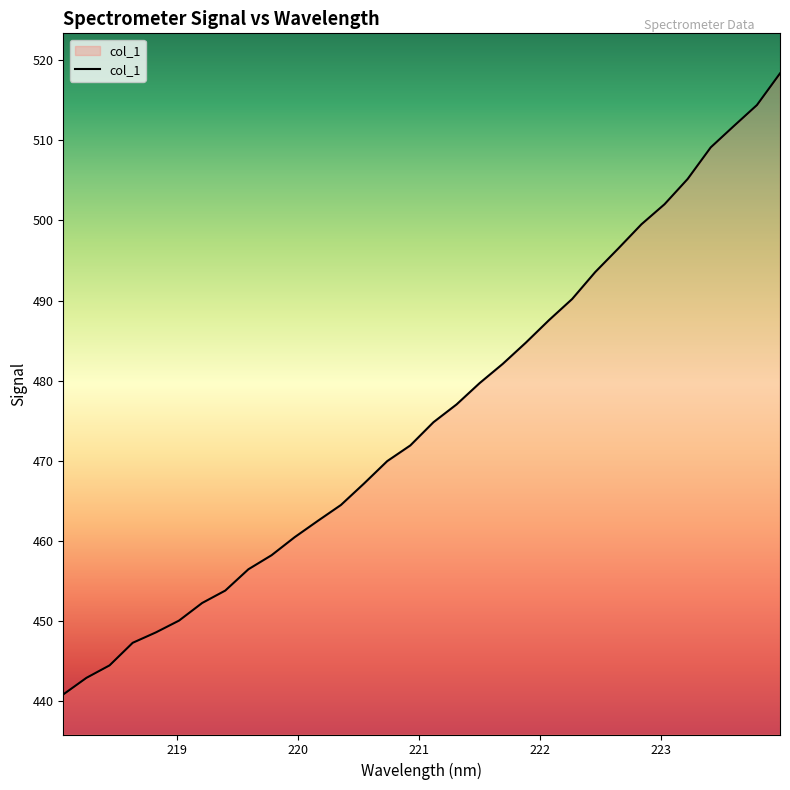

Does the chart have visible grid lines?

No